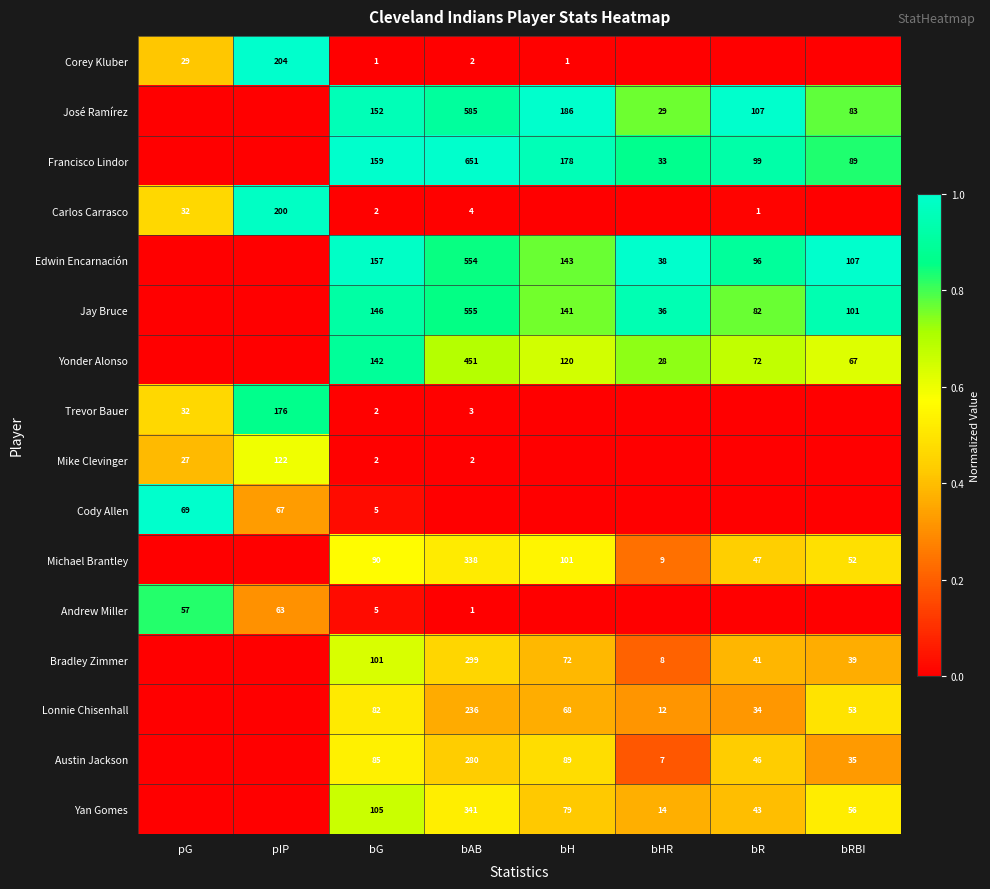

What is the difference between the Michael Brantley values at bG and bHR?

81